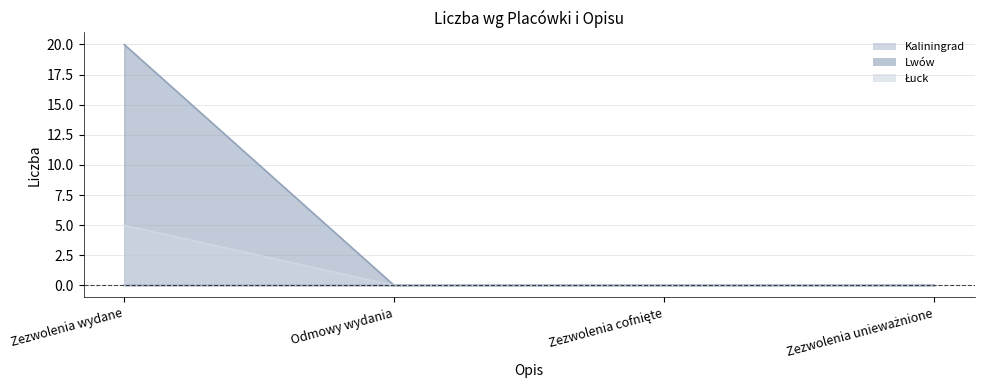

At which label is Lwów closest to 10?

Zezwolenia wydane